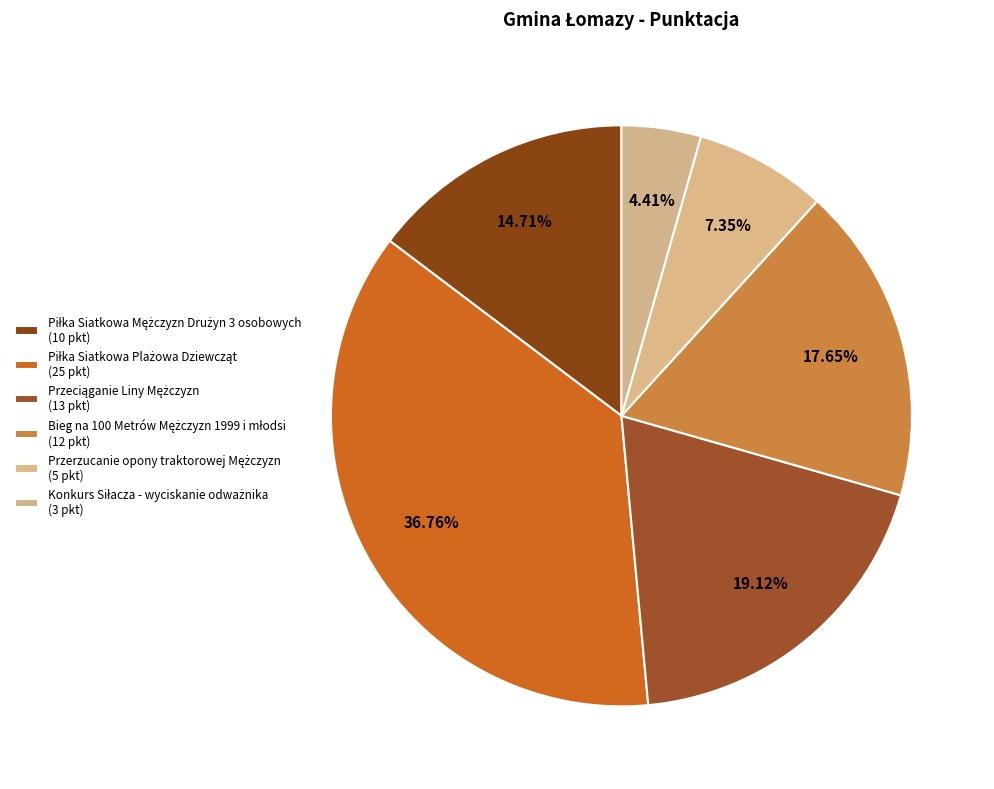

To the nearest percent, what portion does Bieg na 100 Metrów Mężczyzn 1999 i młodsi represent?

18%